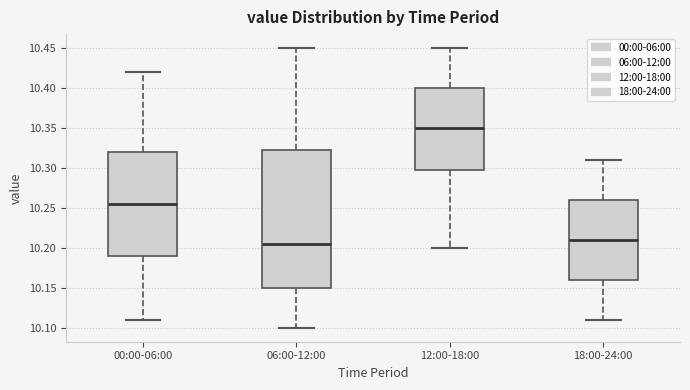

Reading left to right, transcribe this box plot: for each box, give where its median line is, the range the box spans, and where its two whiskers end, as read against the y-axis. The values are not printed on the chart, so give them approximately, as read against the axis.

00:00-06:00: median 10.255, box 10.190 to 10.320, whiskers 10.110 to 10.420
06:00-12:00: median 10.205, box 10.150 to 10.325, whiskers 10.100 to 10.450
12:00-18:00: median 10.350, box 10.300 to 10.400, whiskers 10.200 to 10.450
18:00-24:00: median 10.210, box 10.160 to 10.260, whiskers 10.110 to 10.310